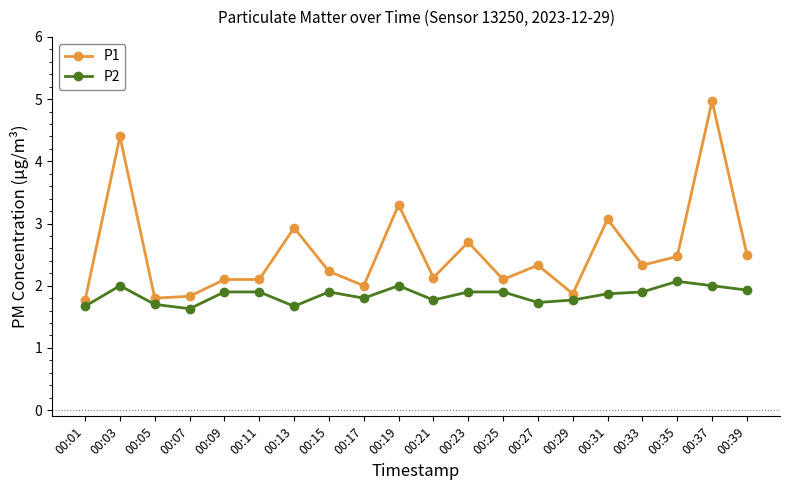

What are all the series names shown in the legend?

P1, P2